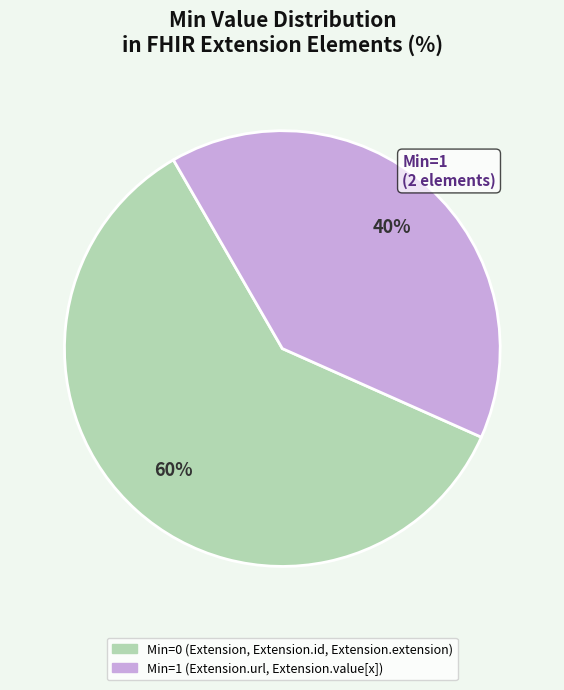

Does any single category account for the majority?

Yes